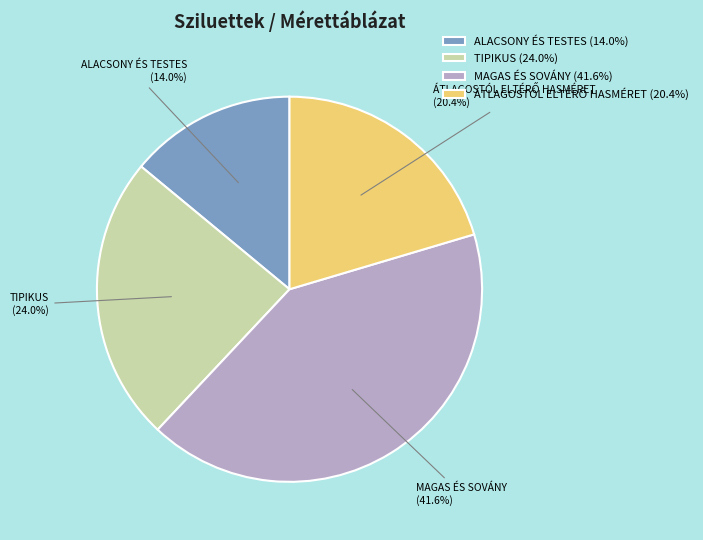

Do MAGAS ÉS SOVÁNY and ALACSONY ÉS TESTES together represent more than half of the pie?

Yes